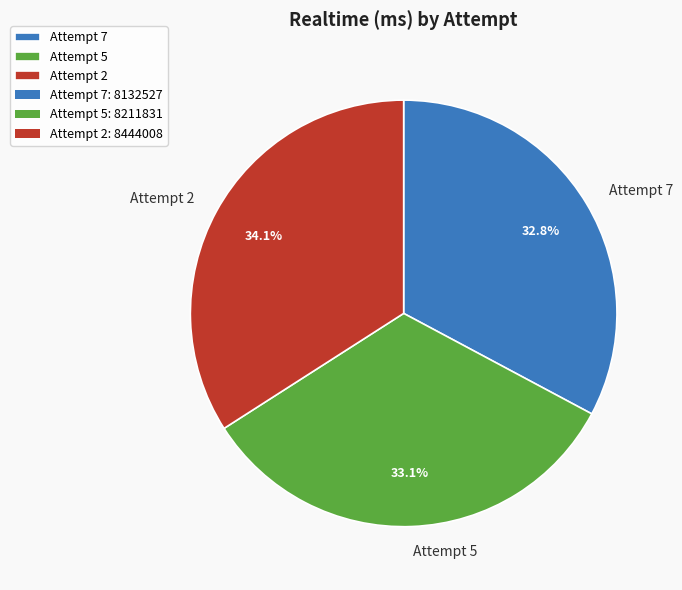

How many slices are in this pie chart?

3